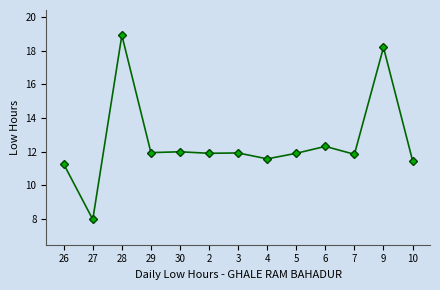

What is the average value?

12.6